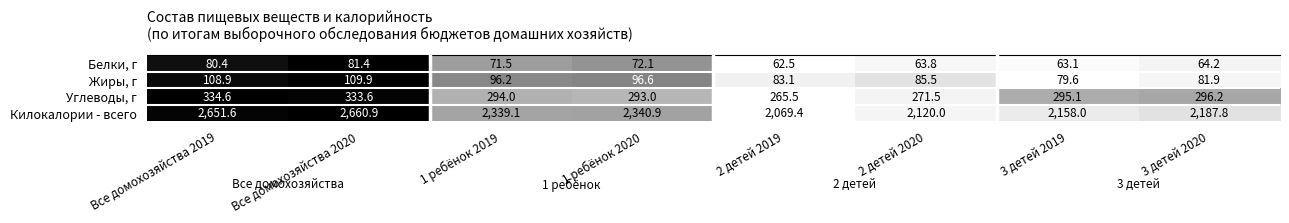

The Белки, г series shows 64.2 at 3 детей 2020. True or false?

True